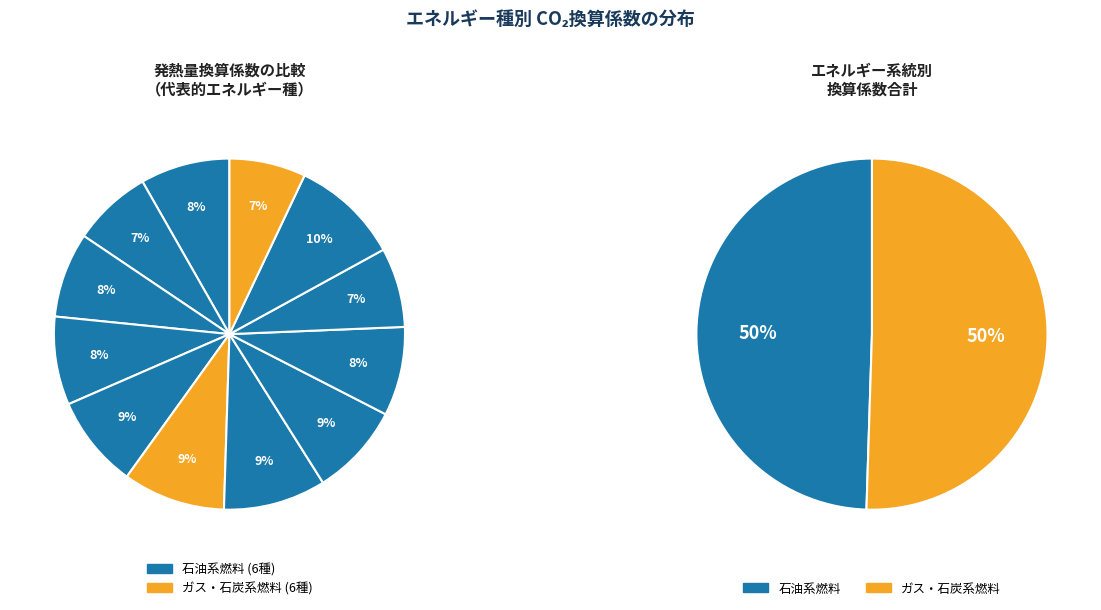

Do 原油(コンデンセートを除く。) and ガソリン together represent more than half of the pie?

No